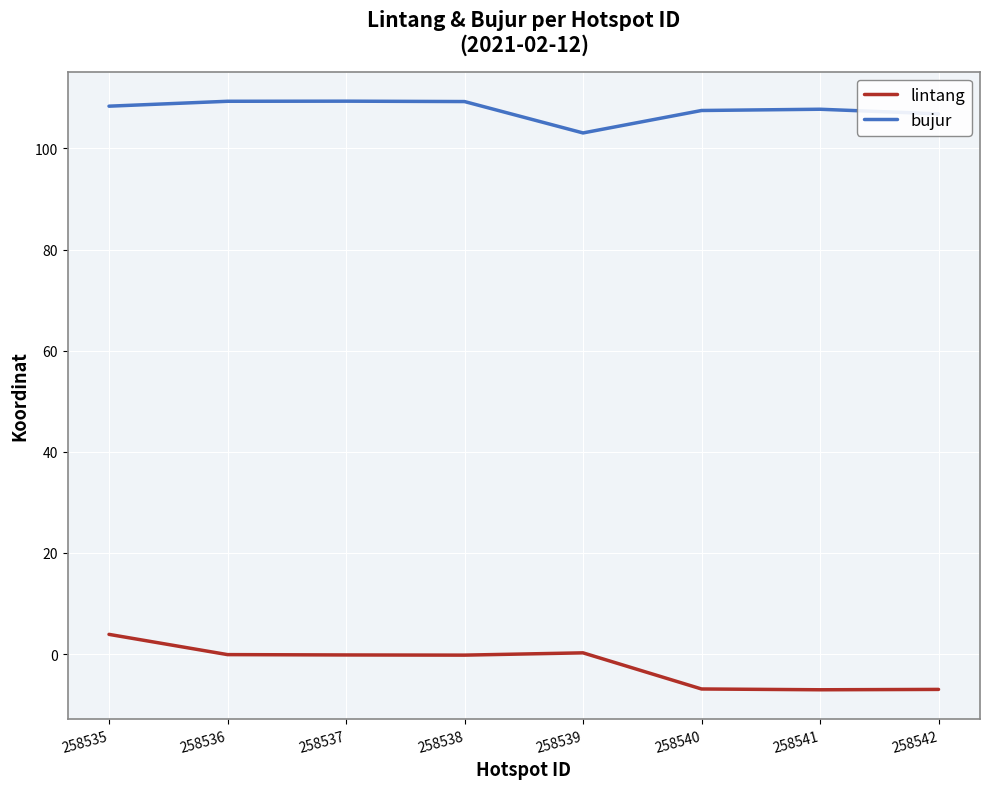

What is the lowest value of the lintang series?

-7.0